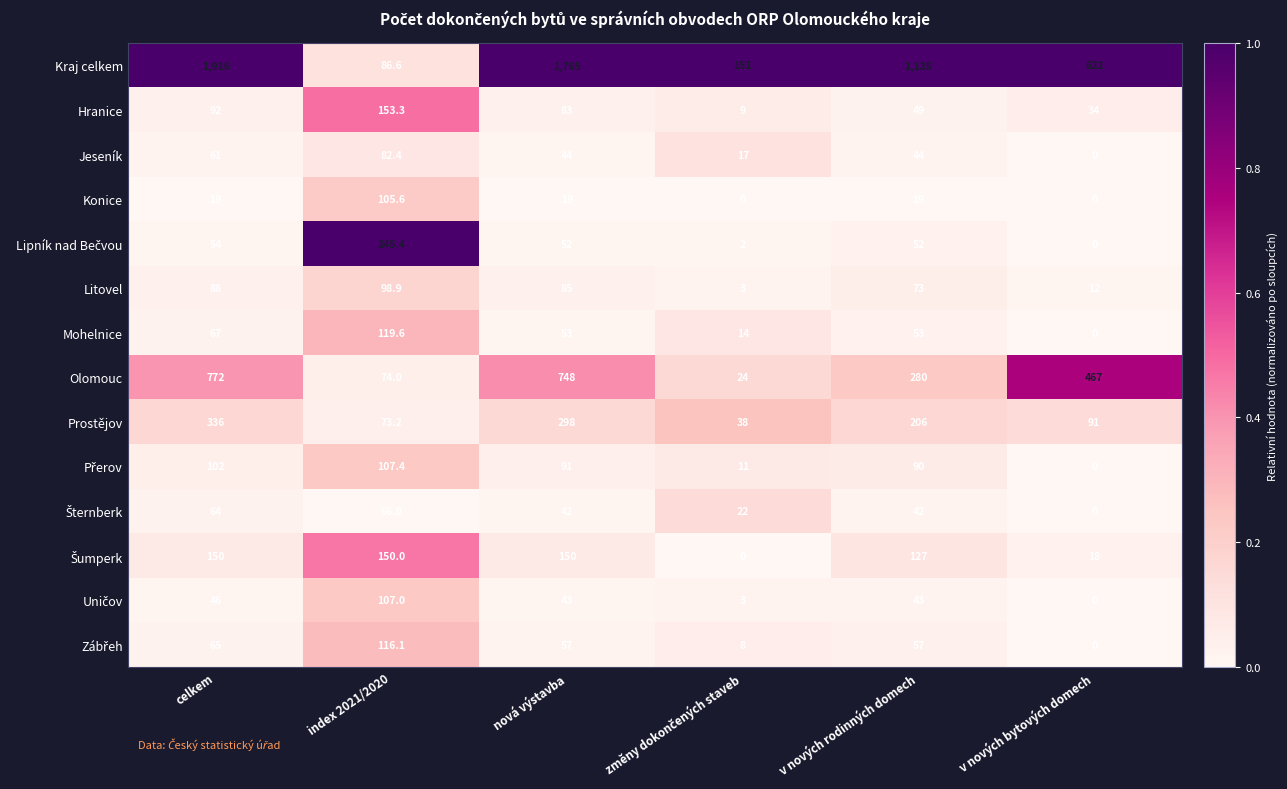

What is the difference between the Olomouc values at v nových rodinných domech and v nových bytových domech?

187.0